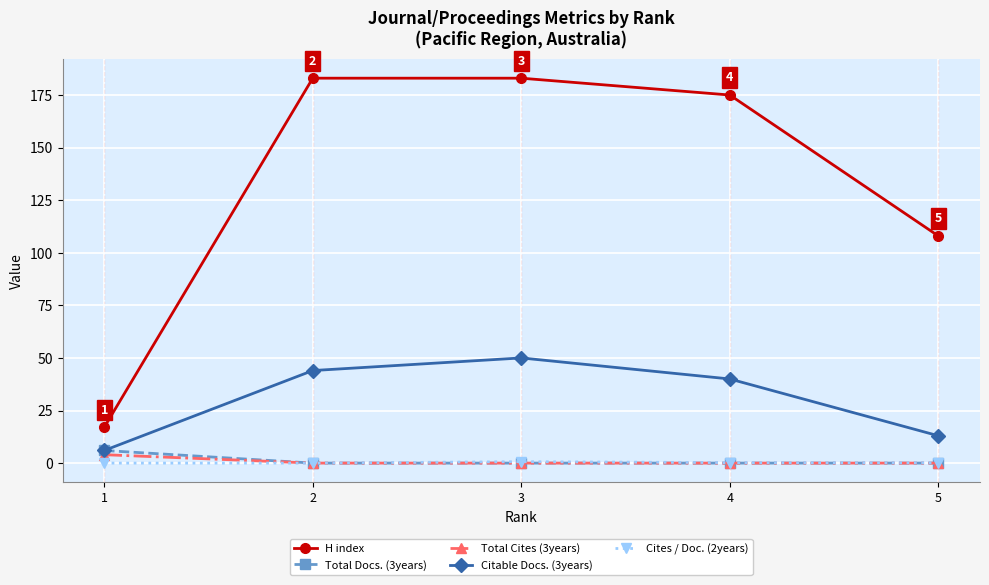

True or false: Cites / Doc. (2years) and Citable Docs. (3years) intersect in this chart.

False